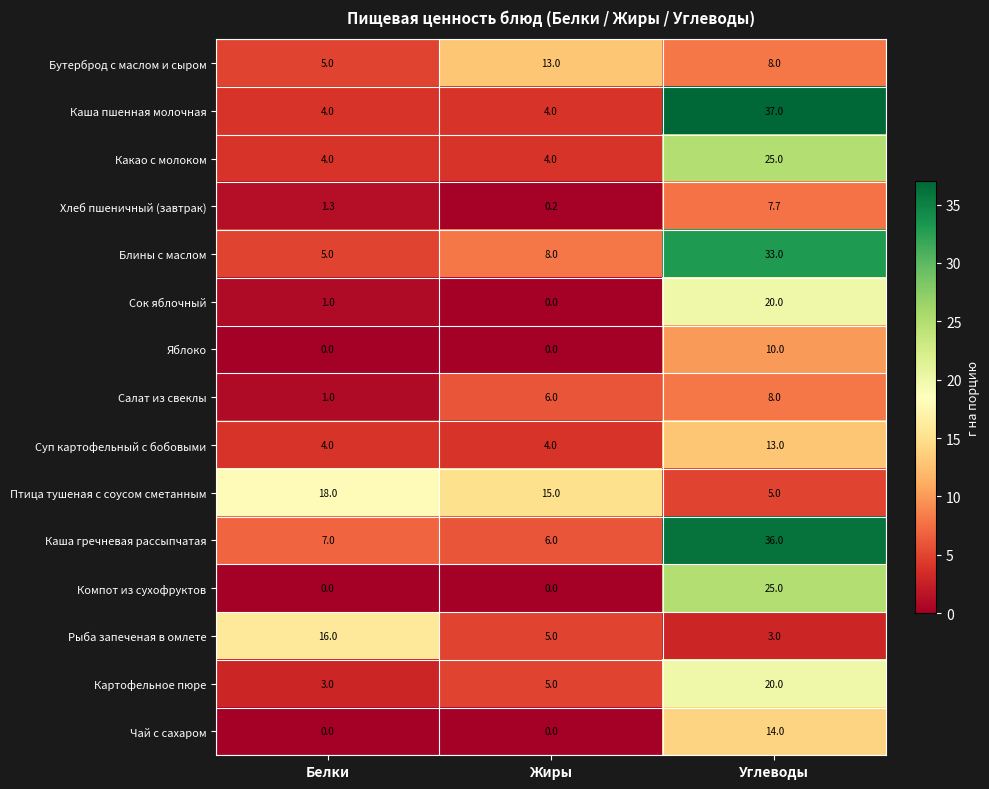

The value of Яблоко at Белки is -5.9. True or false?

False